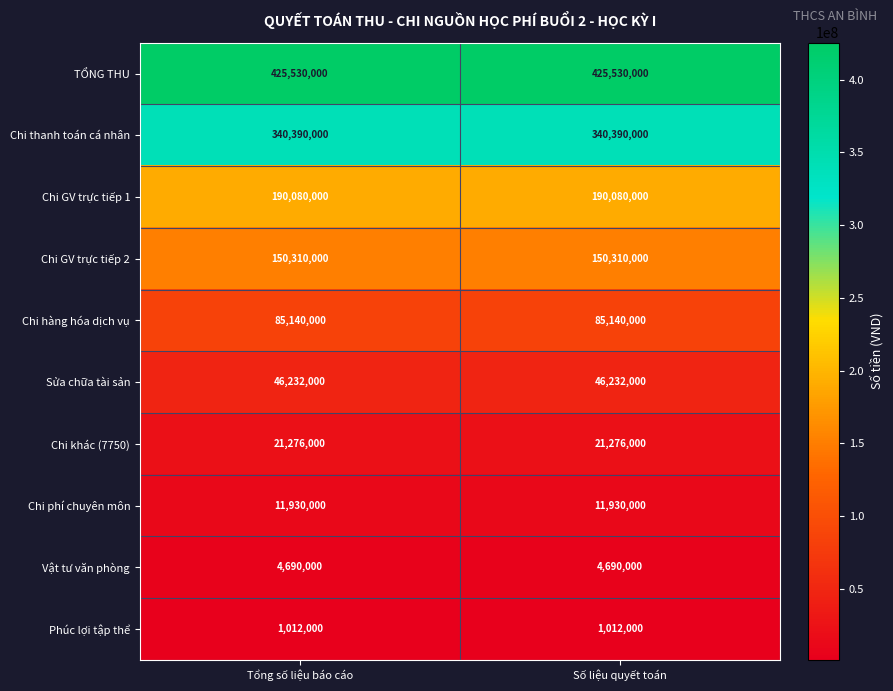

Is it true that Chi thanh toán cá nhân equals 557334081 at Số liệu quyết toán?

False